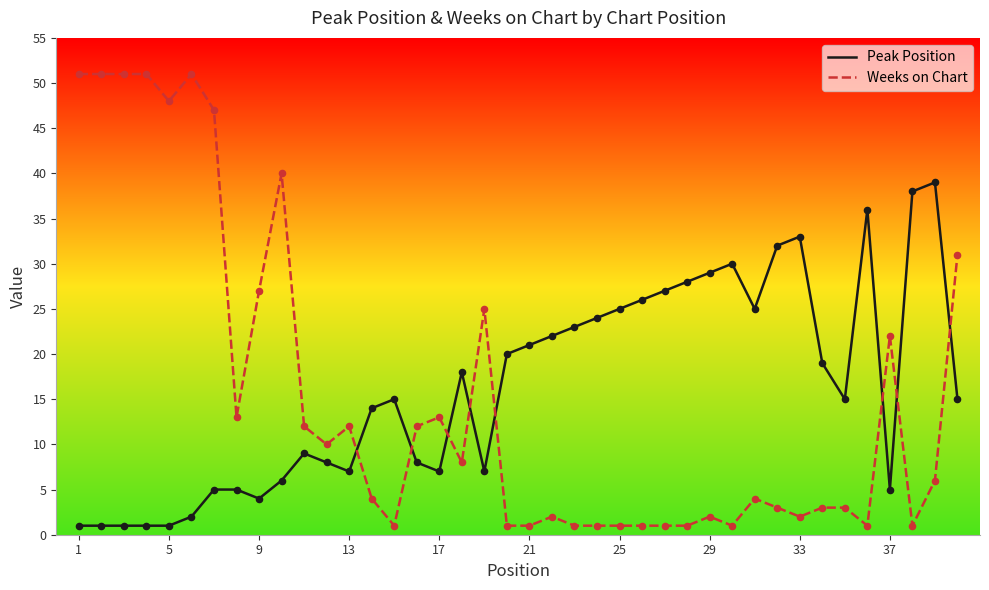

Which series has the largest range (max minus min)?

Weeks on Chart